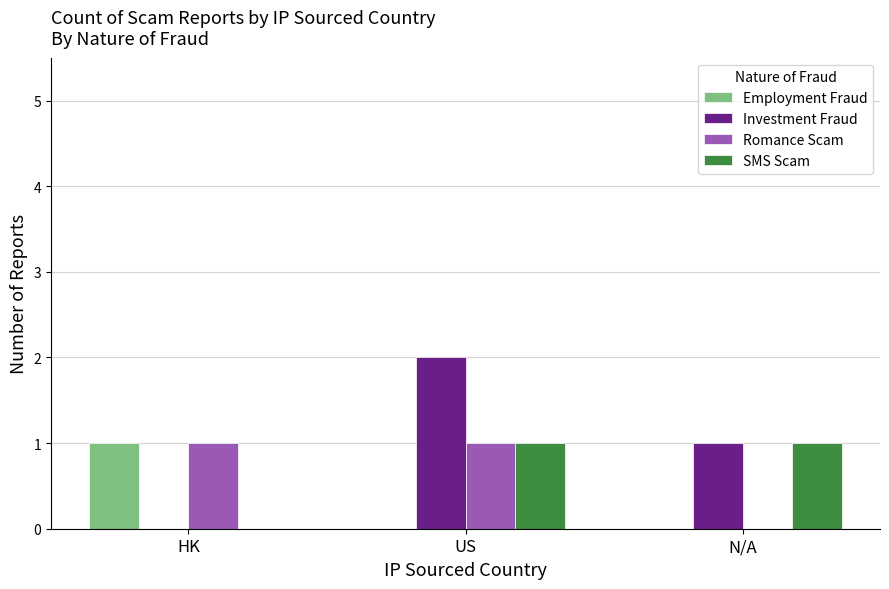

Which series has the largest range (max minus min)?

Investment Fraud